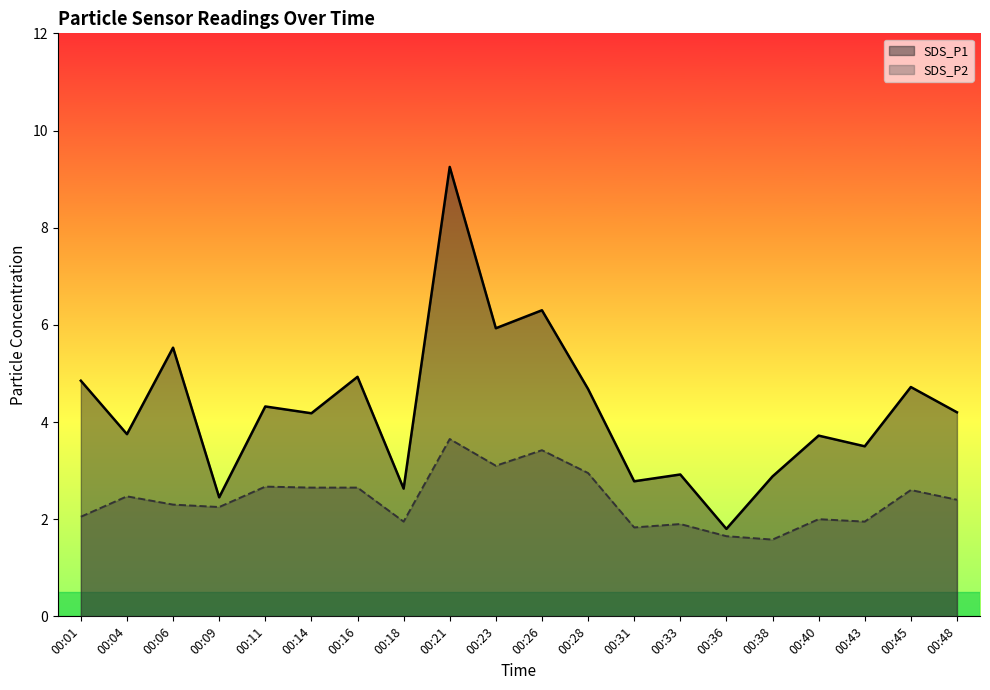

Which series has the largest range (max minus min)?

SDS_P1